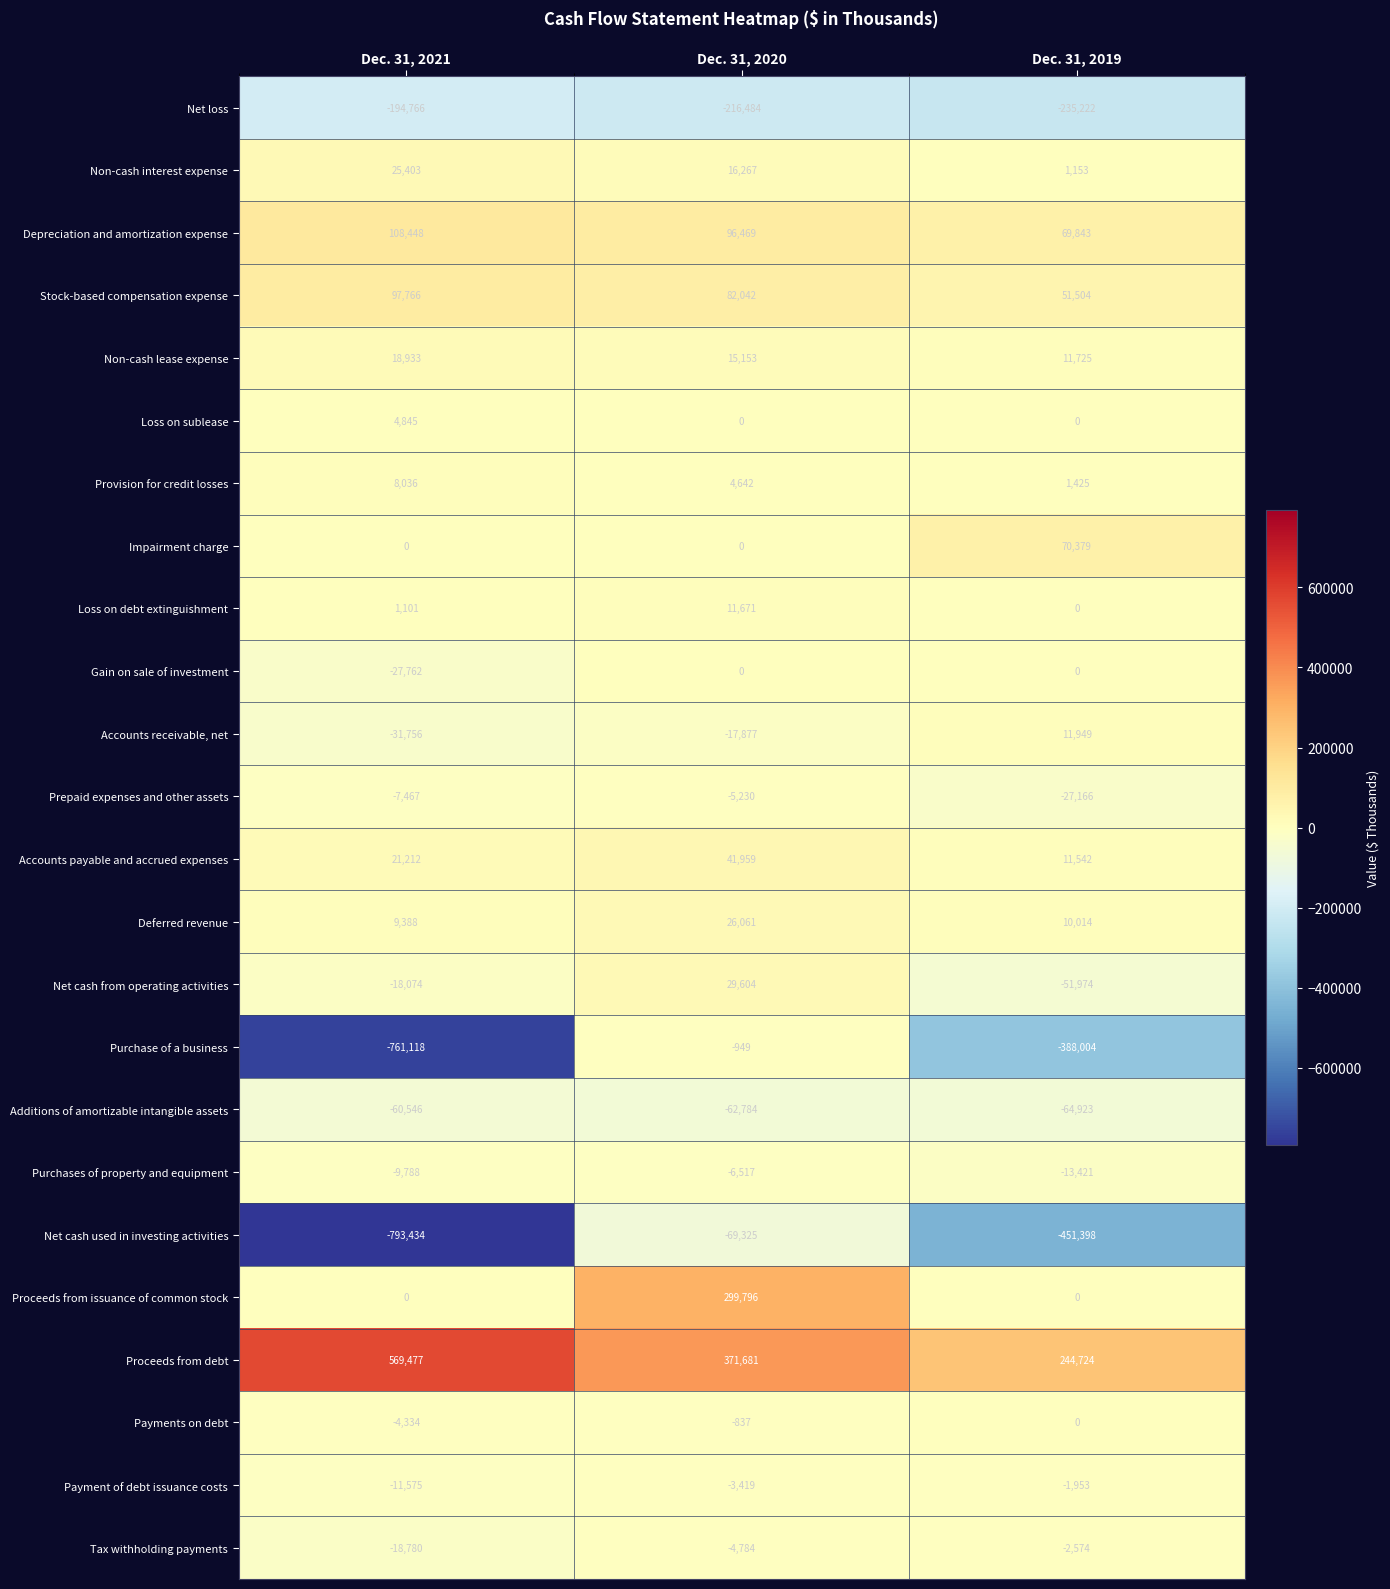

The value of Tax withholding payments at Dec. 31, 2020 is -3143. True or false?

False